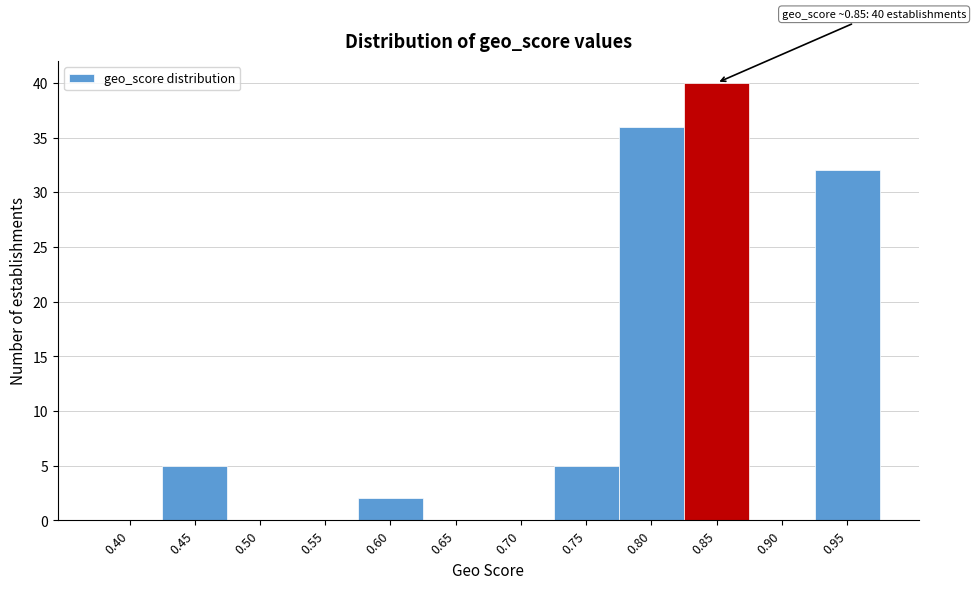

Reading left to right, what are all the values shown in this chart?

0.40=0	0.45=5	0.50=0	0.55=0	0.60=2	0.65=0	0.70=0	0.75=5	0.80=36	0.85=40	0.90=0	0.95=32